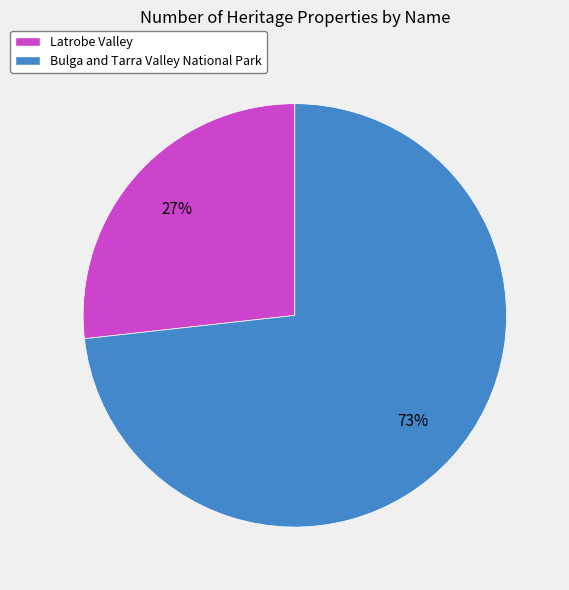

Which slice is the smallest?

Latrobe Valley